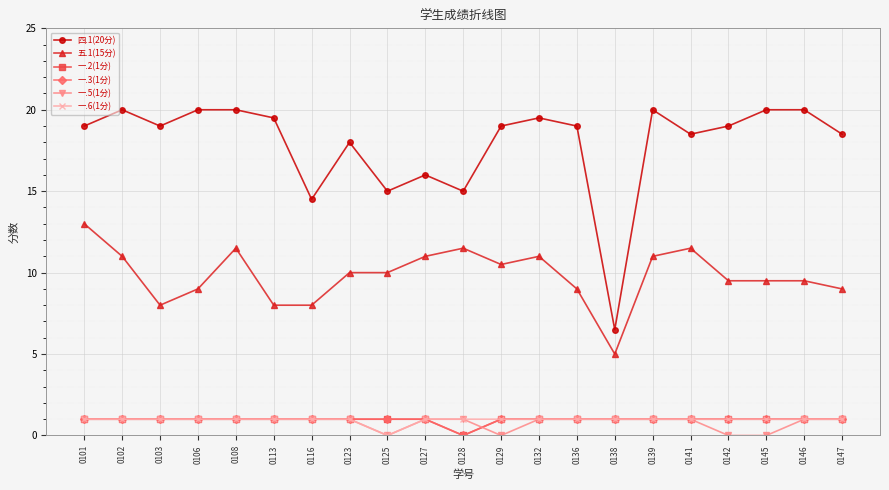

At which label does 一.6(1分) reach its peak?

0101